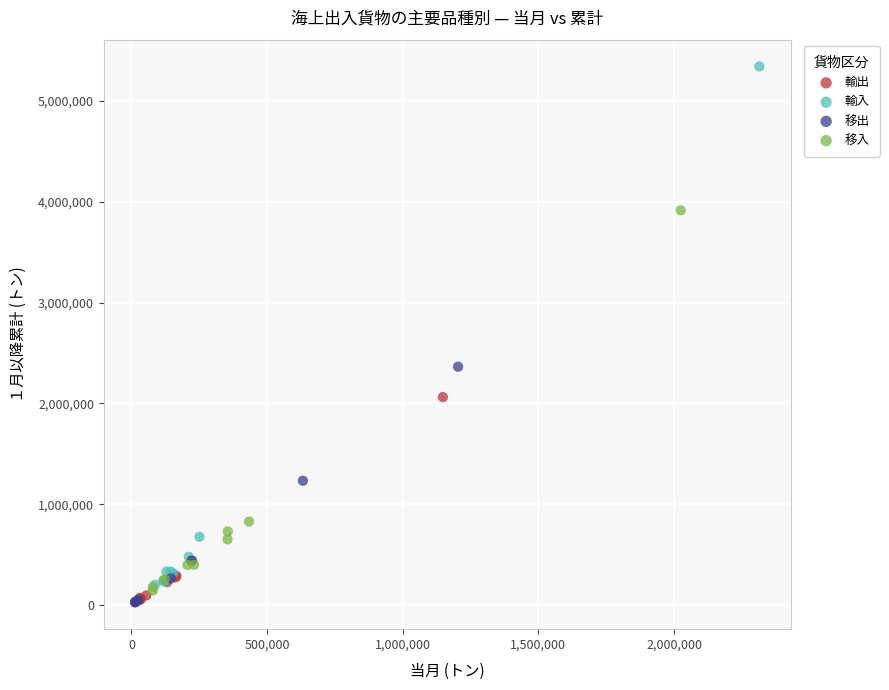

Which series has the largest Y range (max minus min)?

輸入